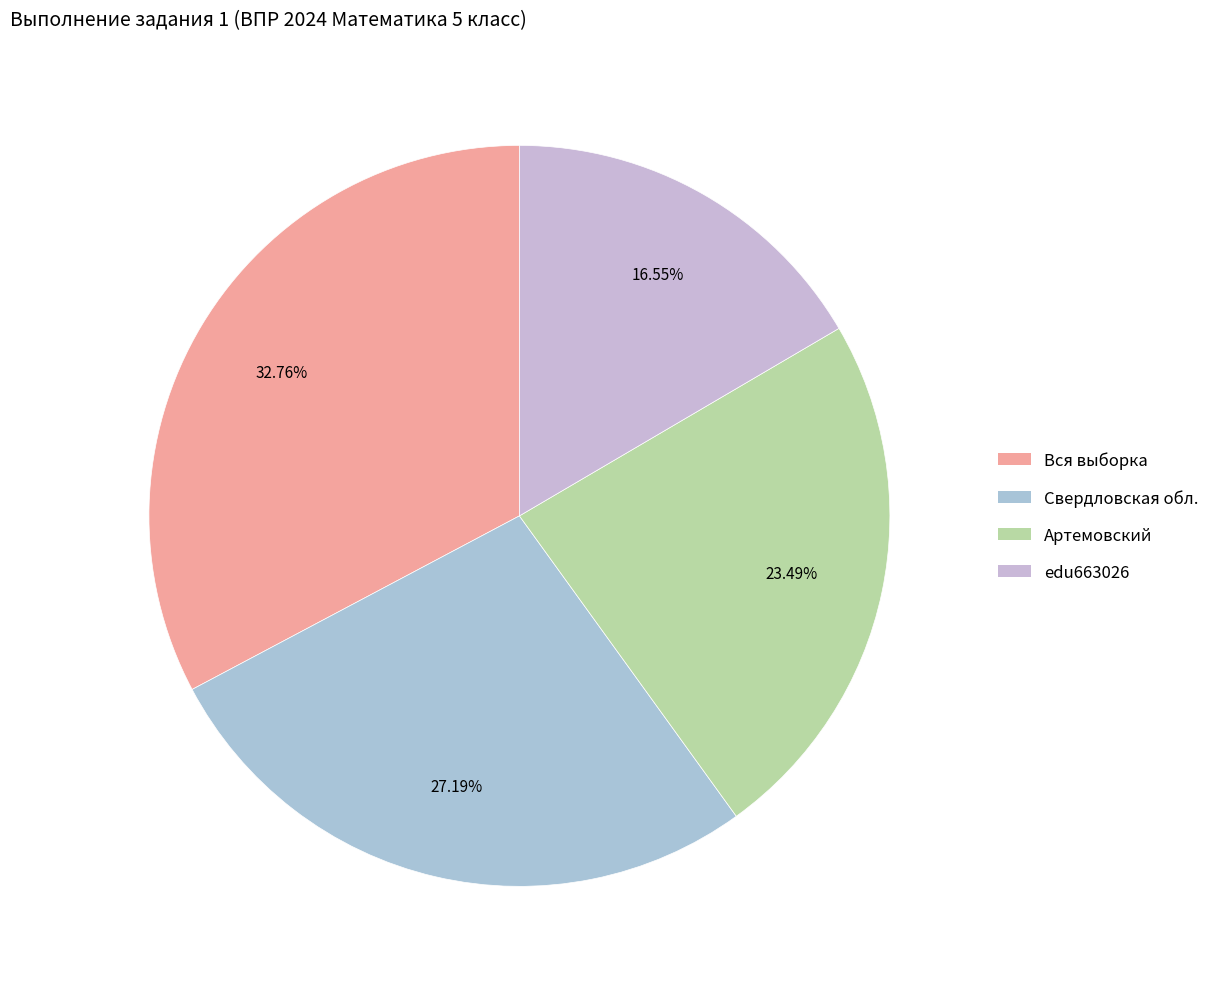

Is the sum of Артемовский and Вся выборка greater than half?

Yes